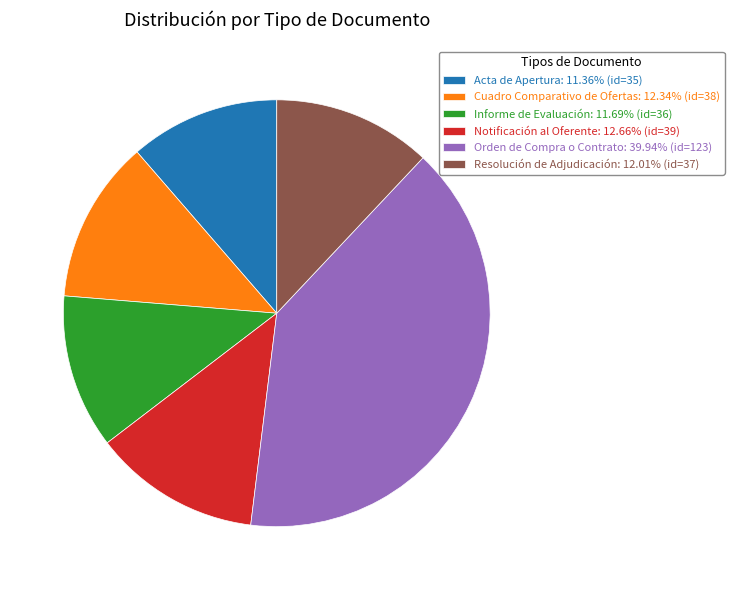

Is there a majority slice in this chart?

No